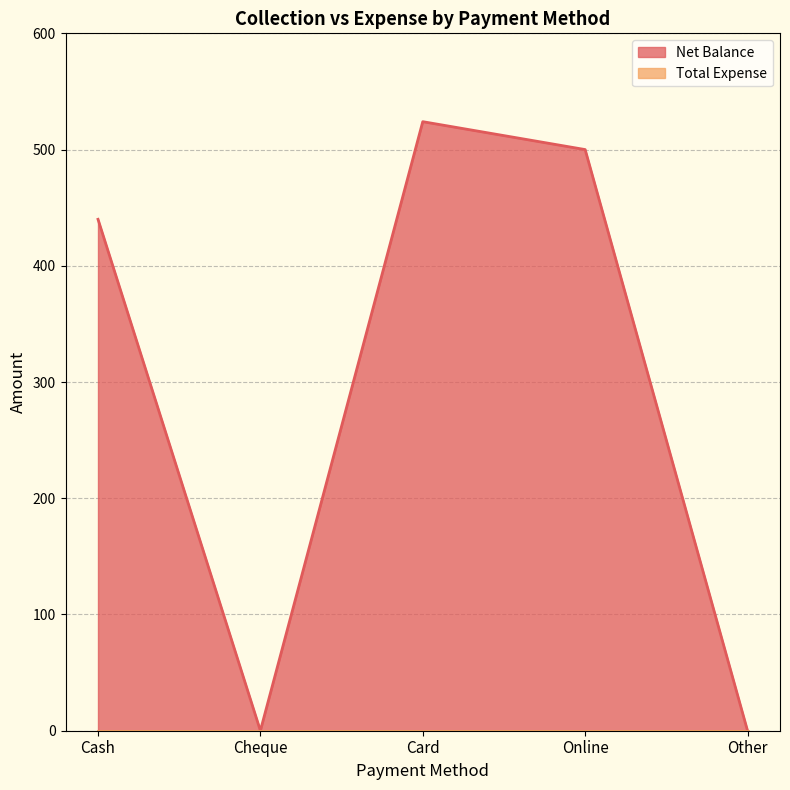

What is the difference between the values at Other and Cash?

440